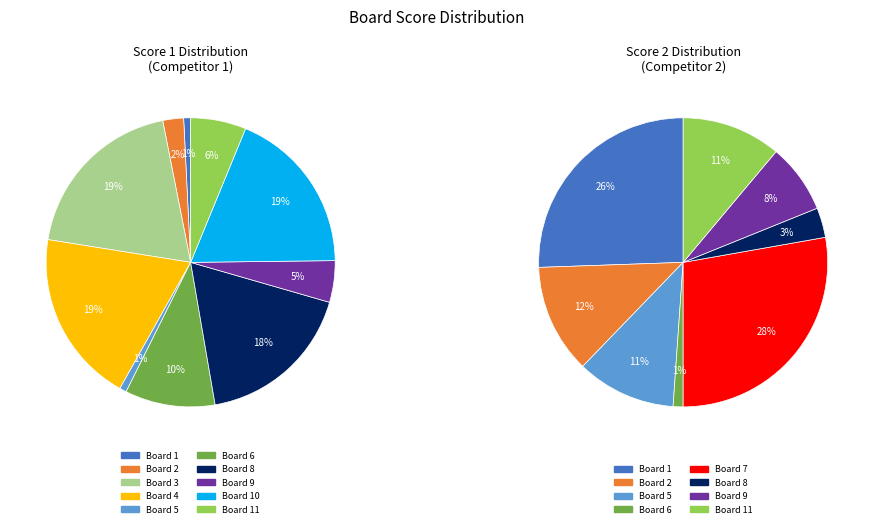

Approximately how many times larger is the value at Board 9 compared to Board 10?

0.2